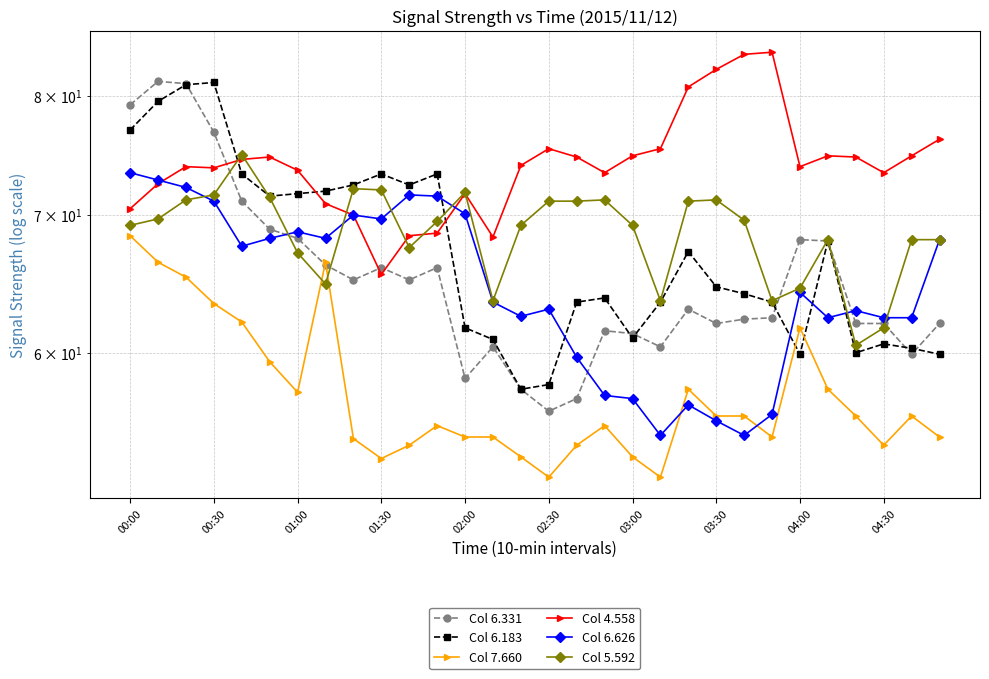

Which series has the largest total across all categories?

Col 4.558